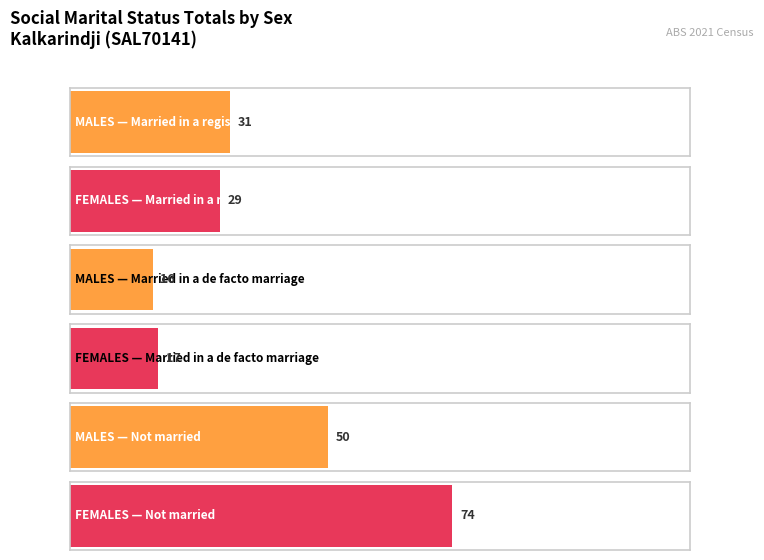

Which category has the highest value across all series?

FEMALES